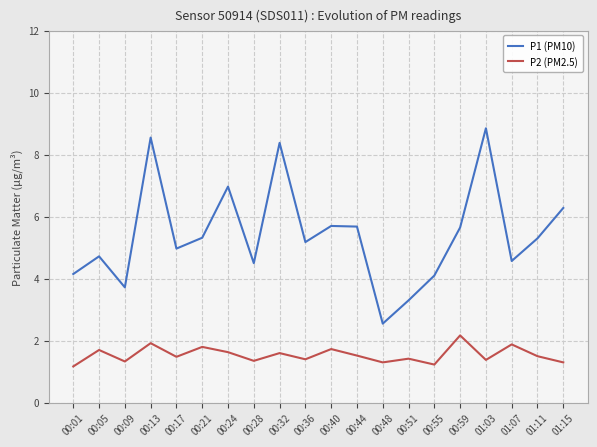

How many interior local valleys does the P2 (PM2.5) series have?

7